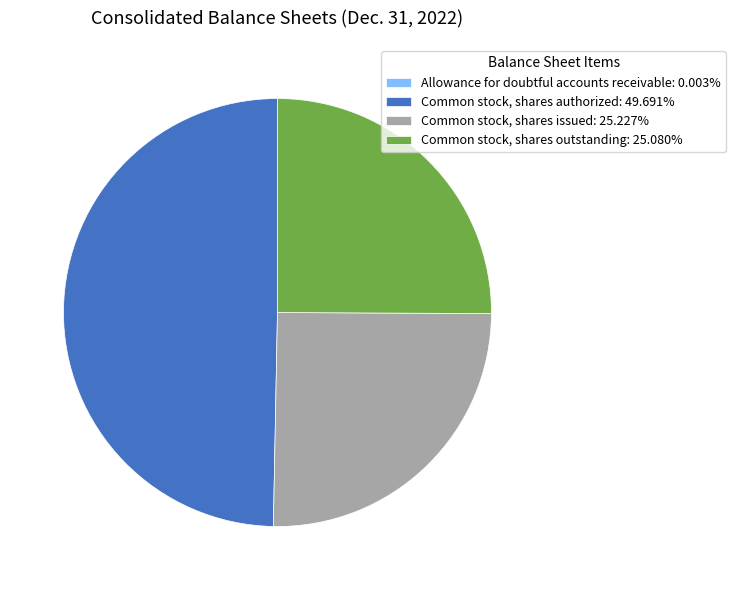

Approximately how many times larger is the value at Common stock, shares authorized: 49.691% compared to Common stock, shares issued: 25.227%?

2.0